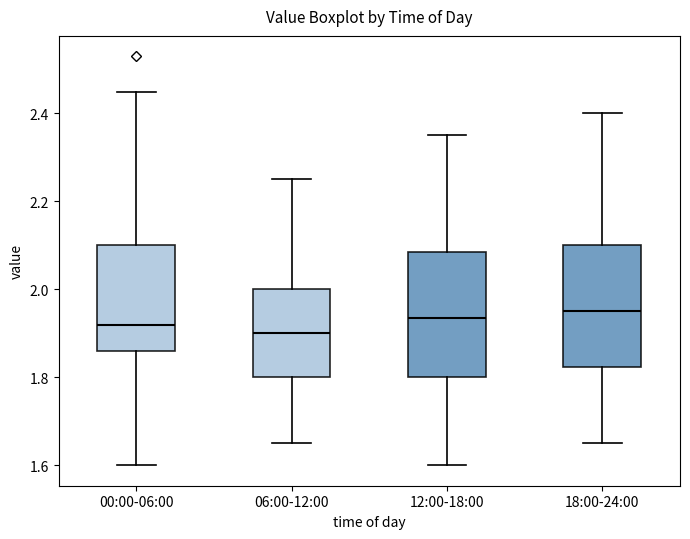

Where does the median line of the box for 18:00-24:00 sit on the y-axis? The values are not printed on the chart, so give them approximately, as read against the axis.

1.96